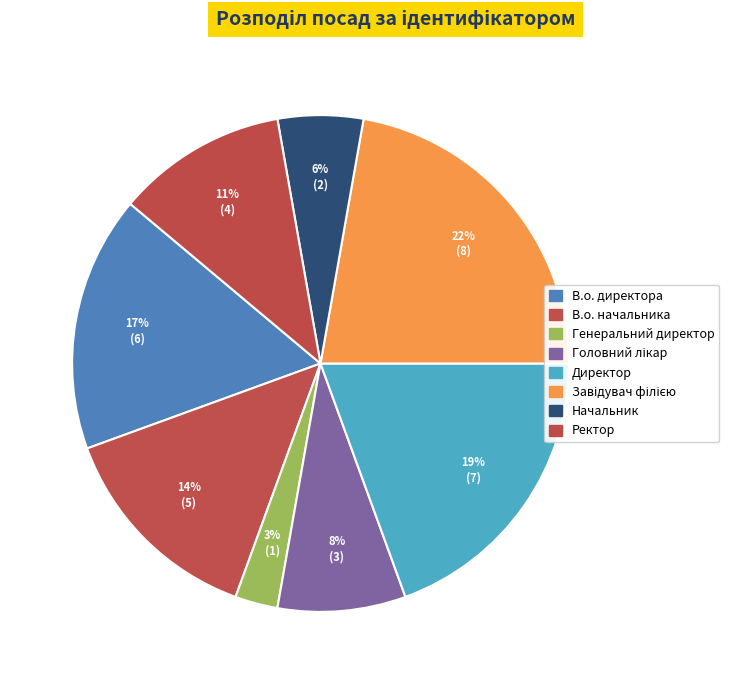

Count the number of slices in the pie.

8